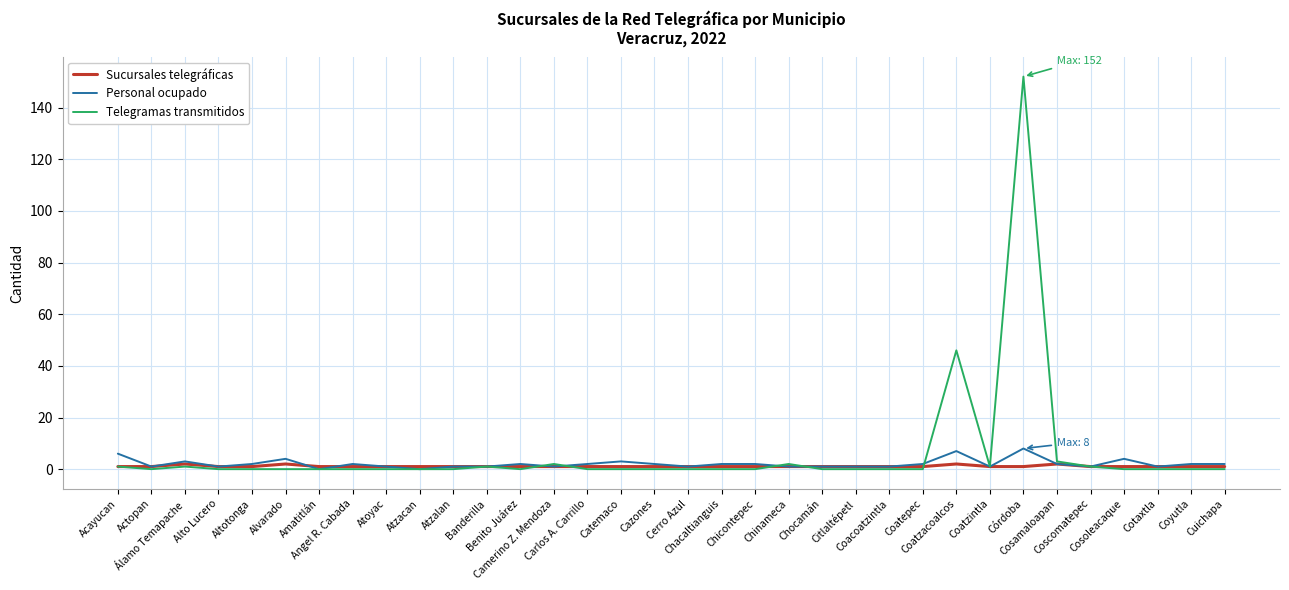

What is the maximum value for Personal ocupado?

8